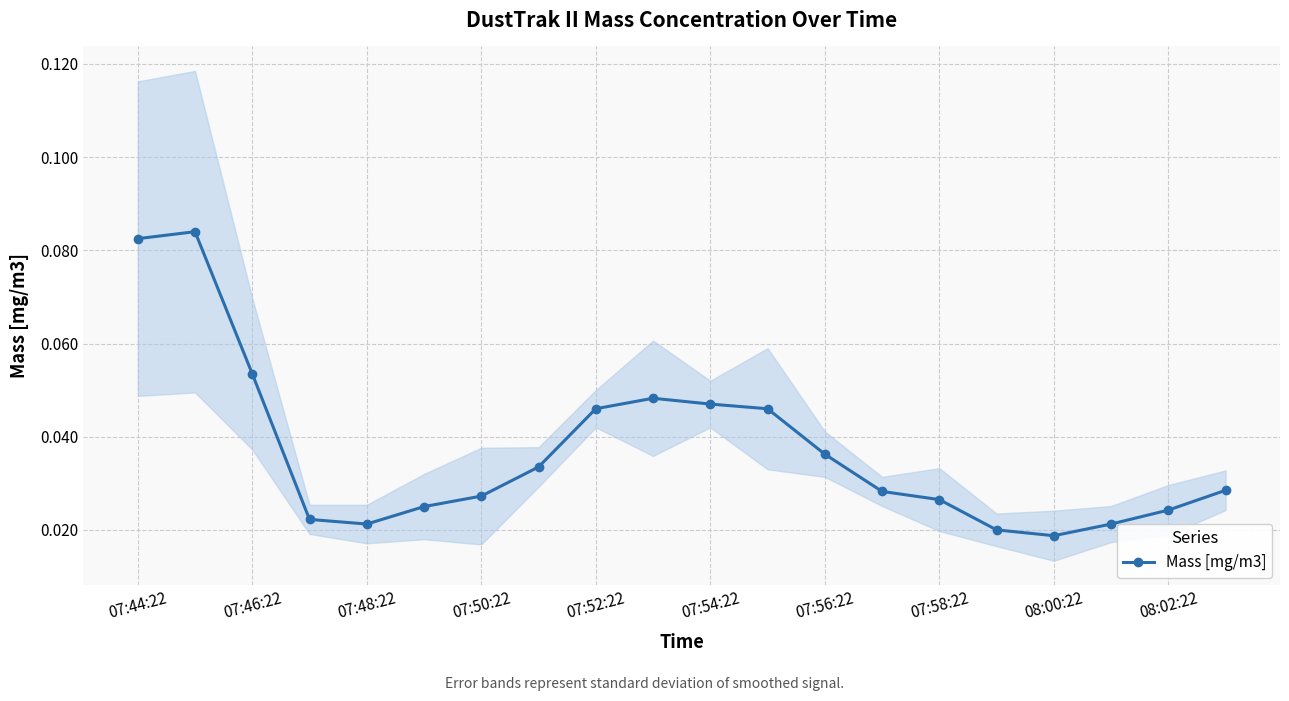

How many Mass [mg/m3] values are between 0 and 1?

20